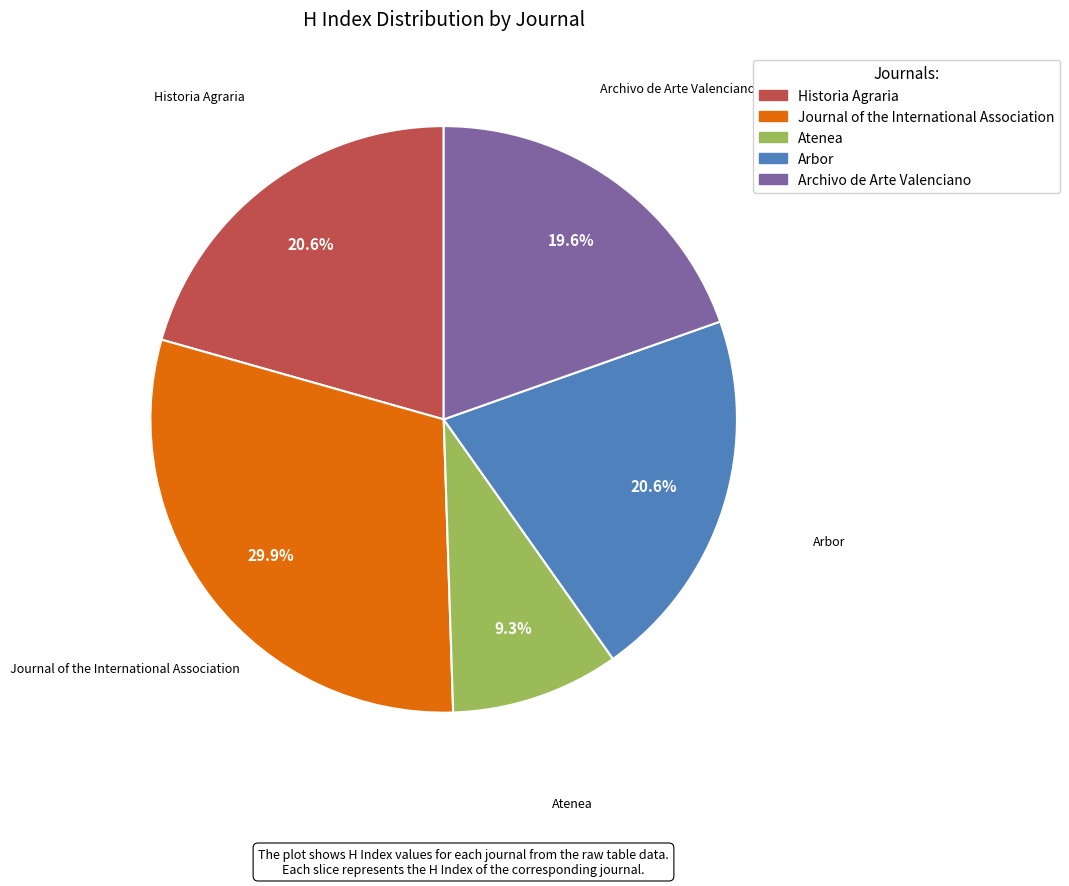

Does Arbor account for over 50% of the chart?

No